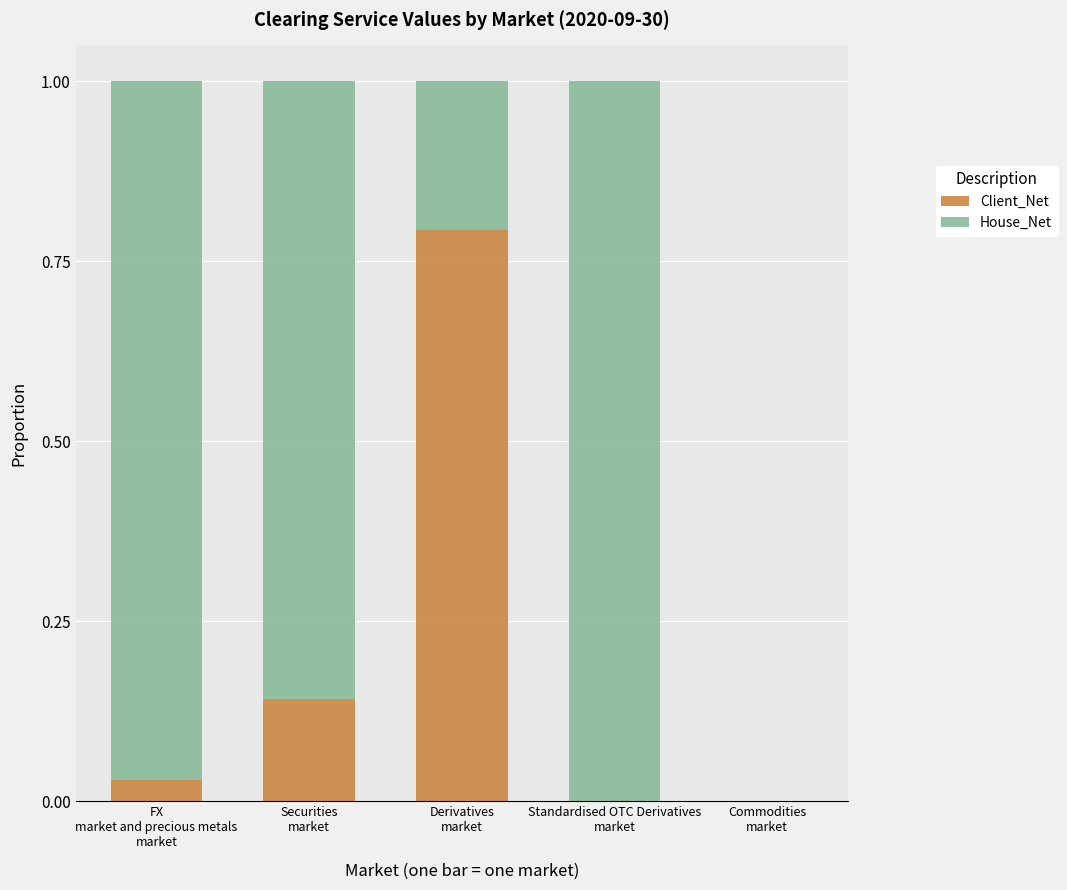

What is the highest value of the Client_Net series?

0.8